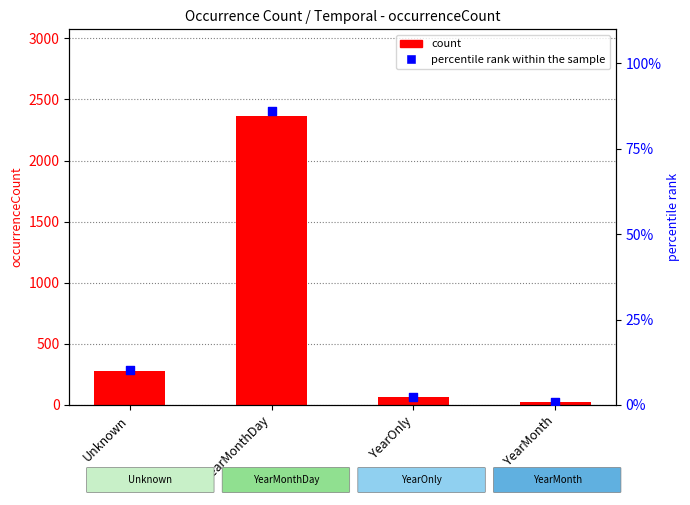

Which series has the widest spread of Y values?

count